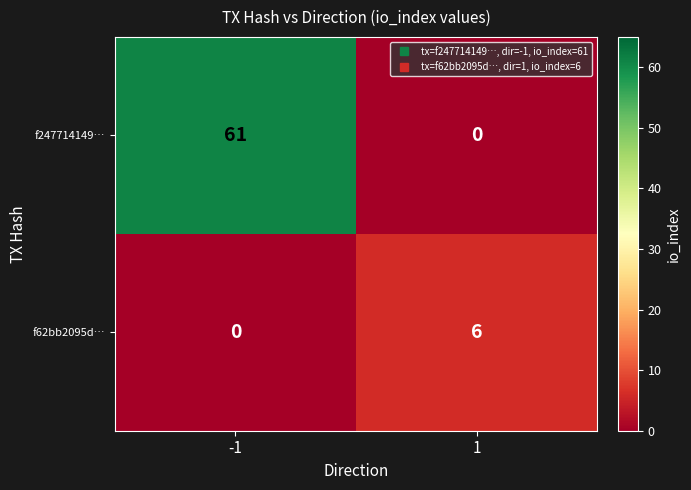

At which category is the sum across all series the highest?

-1